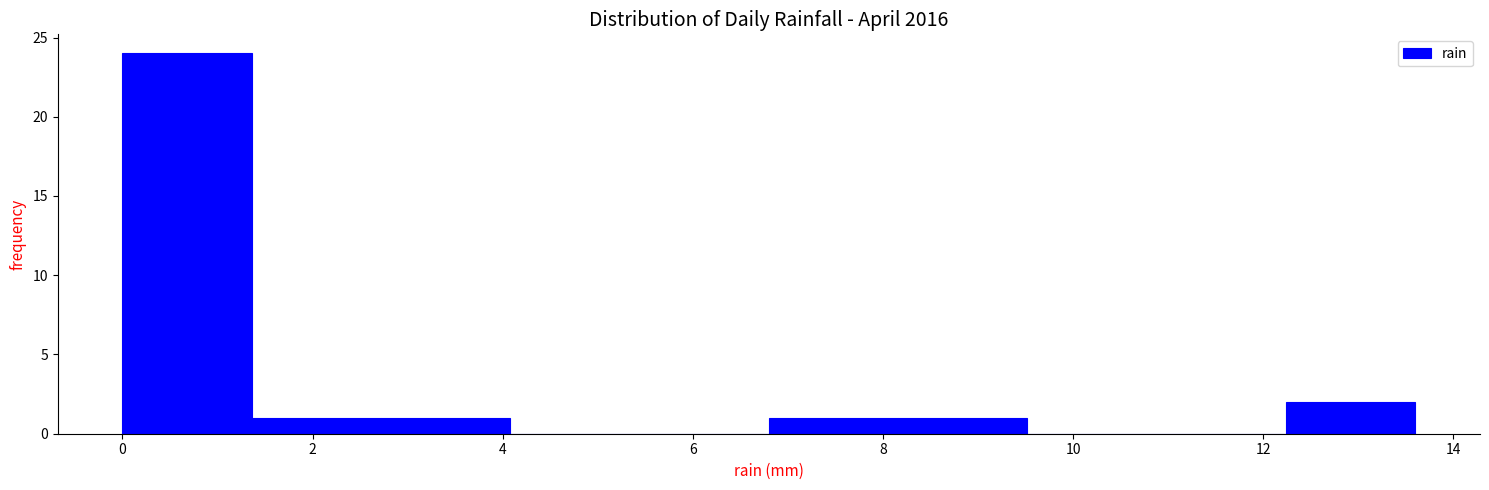

Reading left to right, transcribe this chart: for each bar, give the range it covers on the x-axis and its height. Neither the bar edges nor the heights are printed on the chart, so give them approximately, as read against the axes.

0.00 to 1.36: 24
1.36 to 2.72: 1
2.72 to 4.08: 1
4.08 to 5.44: 0
5.44 to 6.80: 0
6.80 to 8.16: 1
8.16 to 9.52: 1
9.52 to 10.88: 0
10.88 to 12.24: 0
12.24 to 13.60: 2